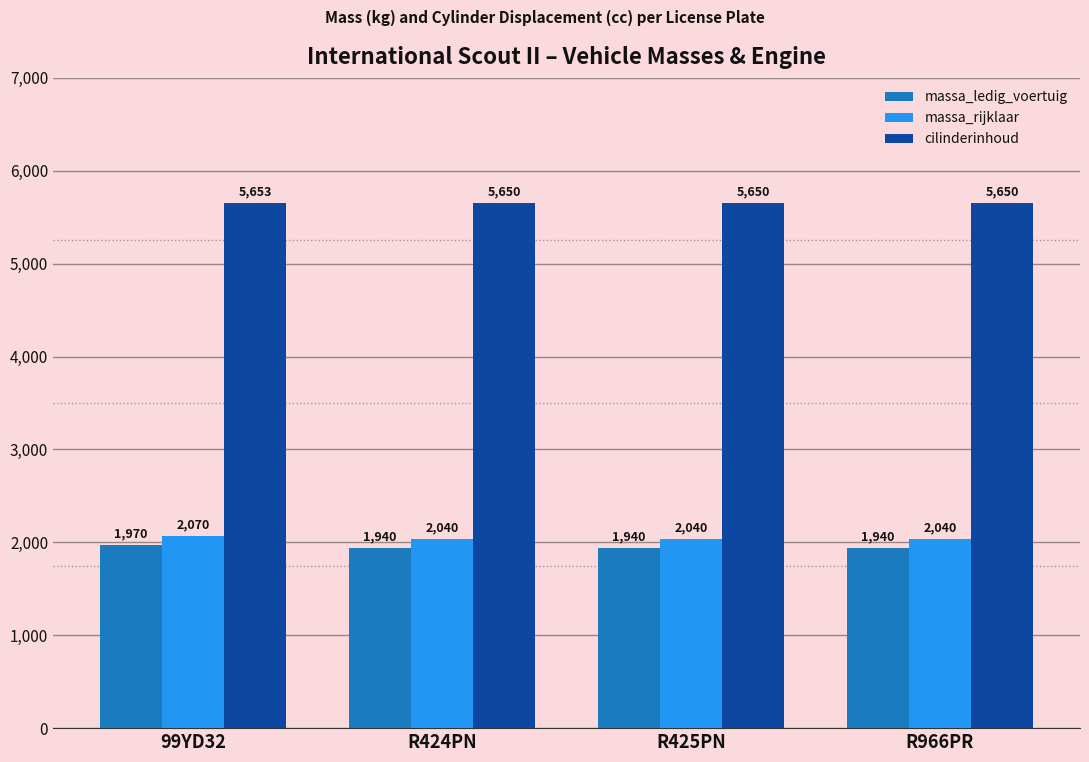

How many bars are there in each group?

3